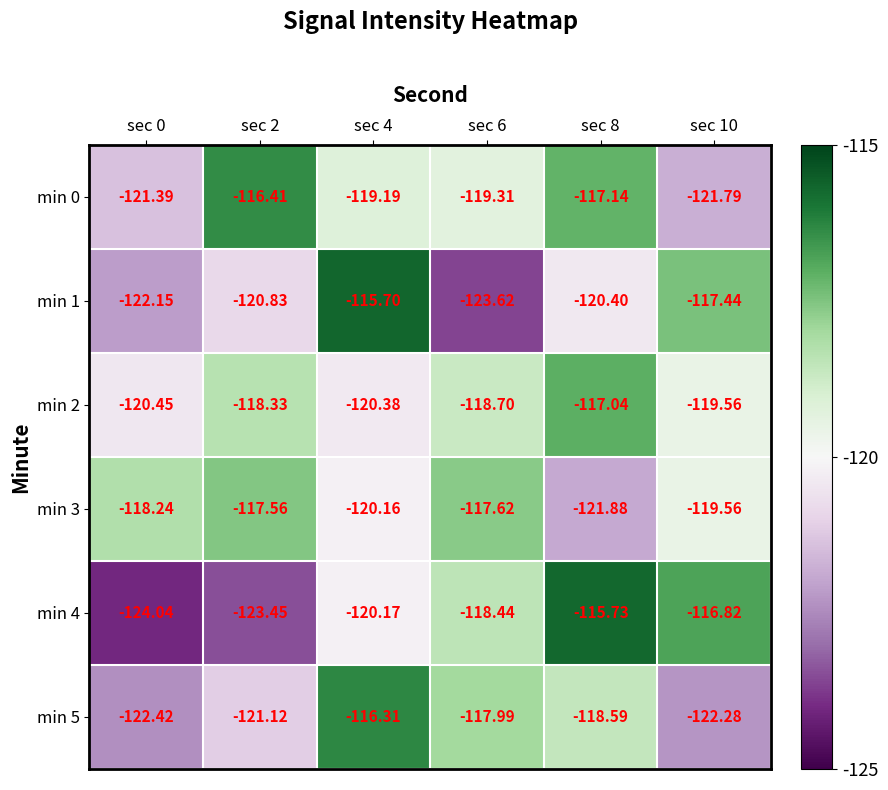

At how many categories does at least one series exceed -119?

6